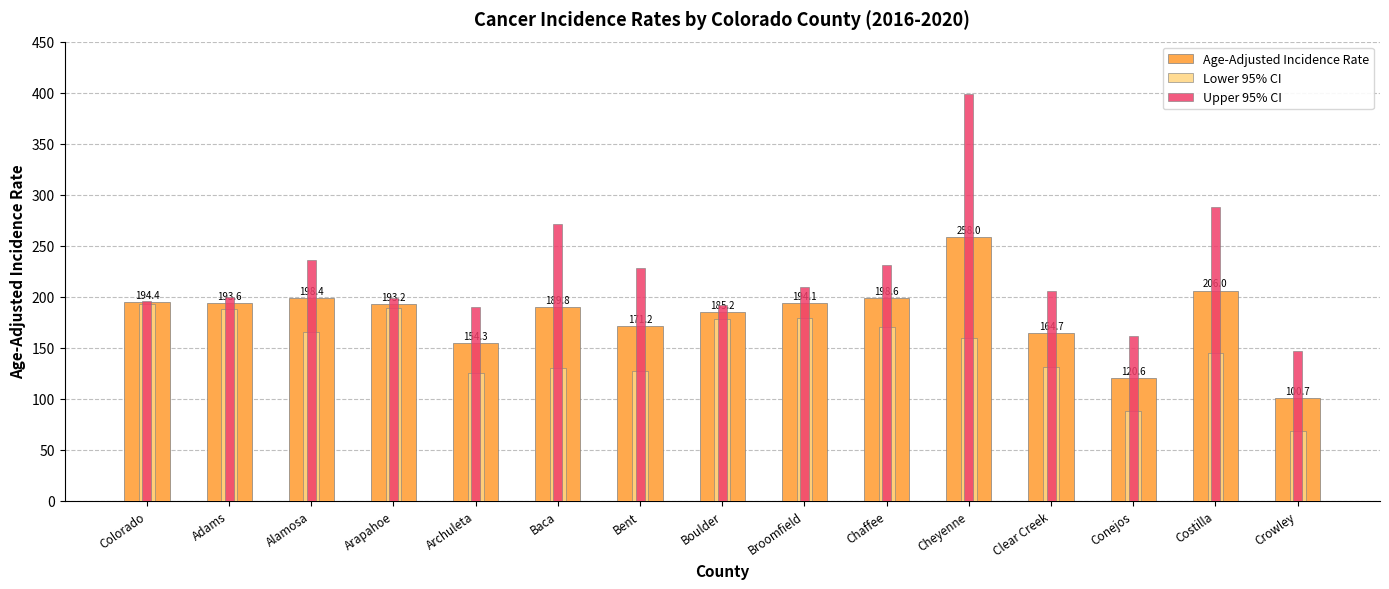

What is the value of the Upper 95% CI bar at the 11th from the left?

399.0